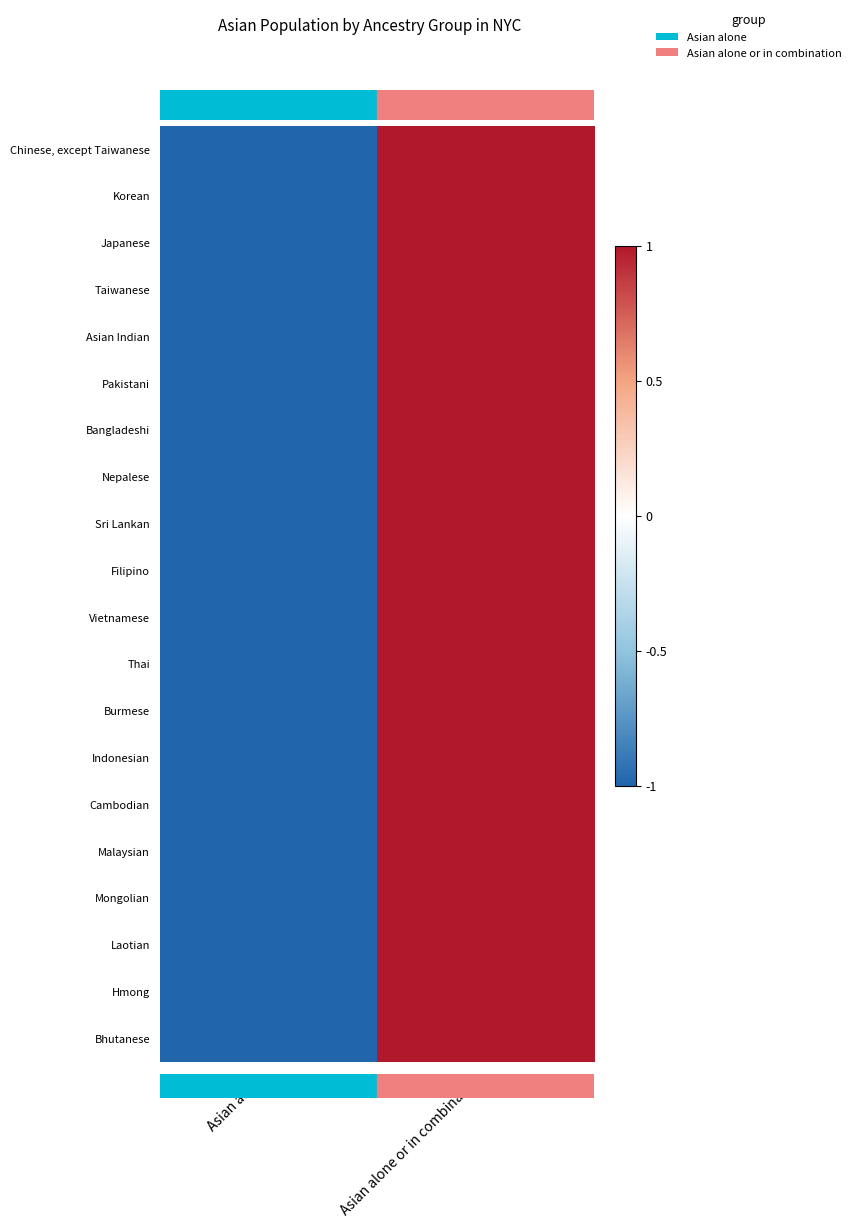

List the series in order of their peak value, lowest first.

Chinese, except Taiwanese, Korean, Japanese, Taiwanese, Asian Indian, Pakistani, Bangladeshi, Nepalese, Sri Lankan, Filipino, Vietnamese, Thai, Burmese, Indonesian, Cambodian, Malaysian, Mongolian, Laotian, Hmong, Bhutanese